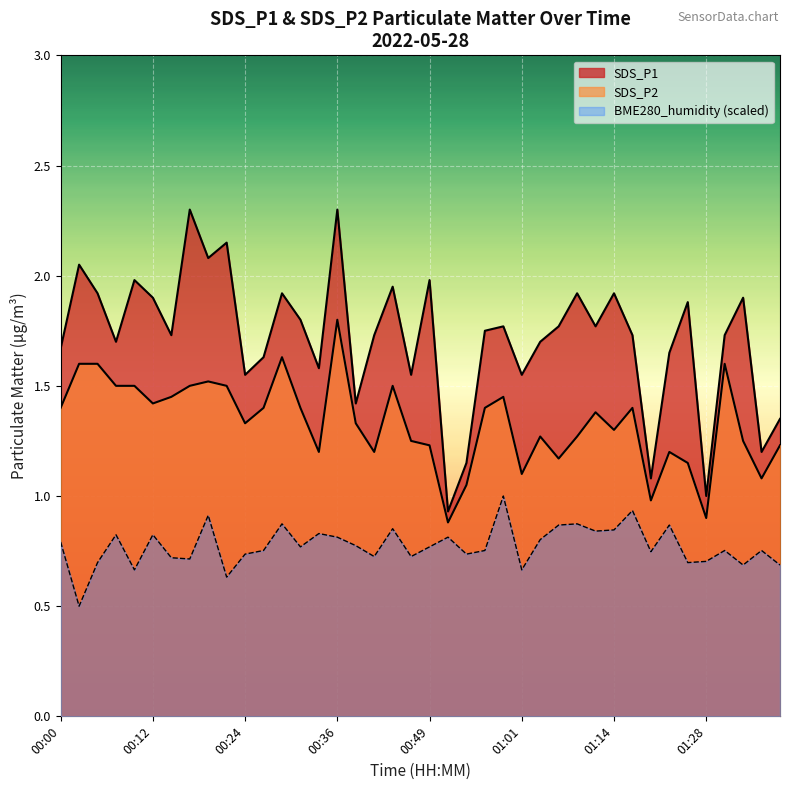

True or false: SDS_P2 has a value of 2.1 at 00:22.

False